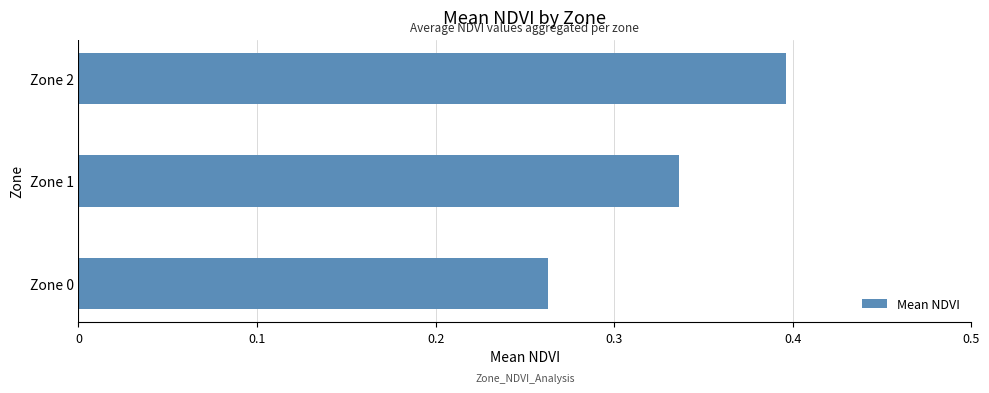

List the labels in order of value, largest first.

Zone 2, Zone 1, Zone 0